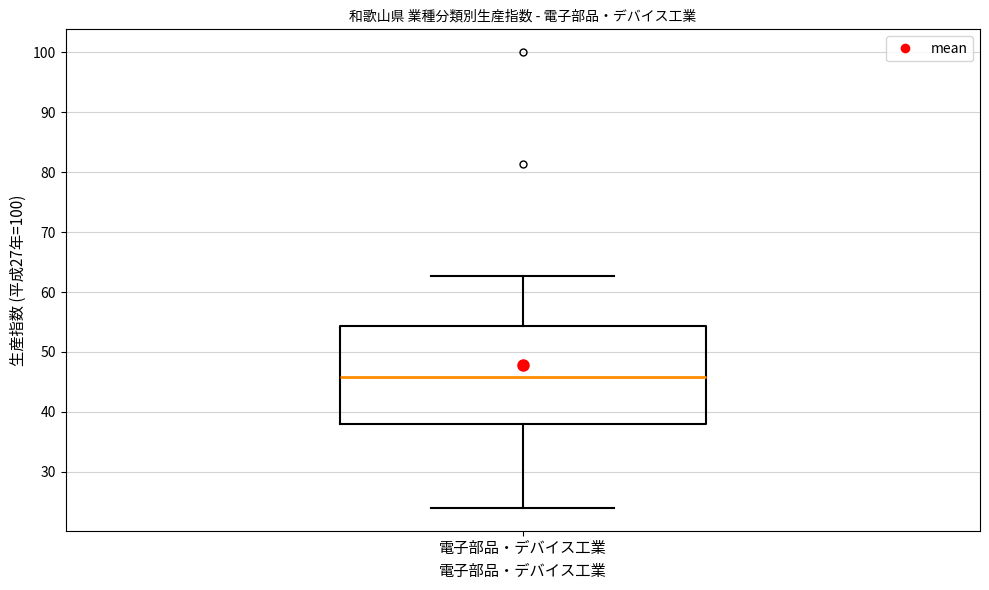

Transcribe this box plot: give where the median line is, the range the box spans, and where the two whiskers end, as read against the y-axis. The values are not printed on the chart, so give them approximately, as read against the axis.

median 46, box 38 to 54, whiskers 24 to 63